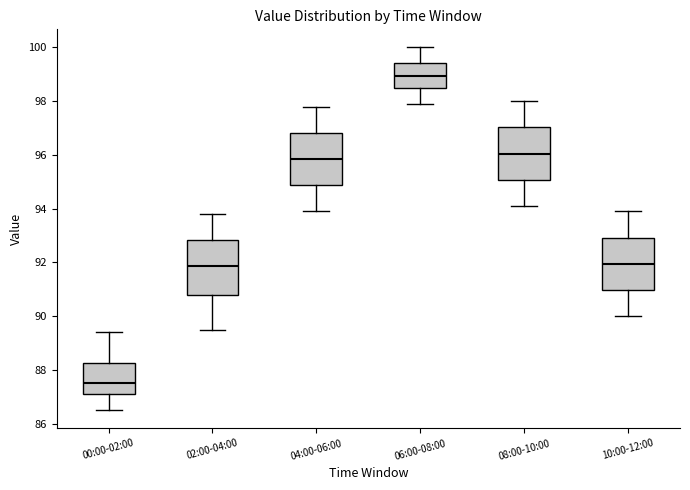

Which box has the highest median line?

06:00-08:00